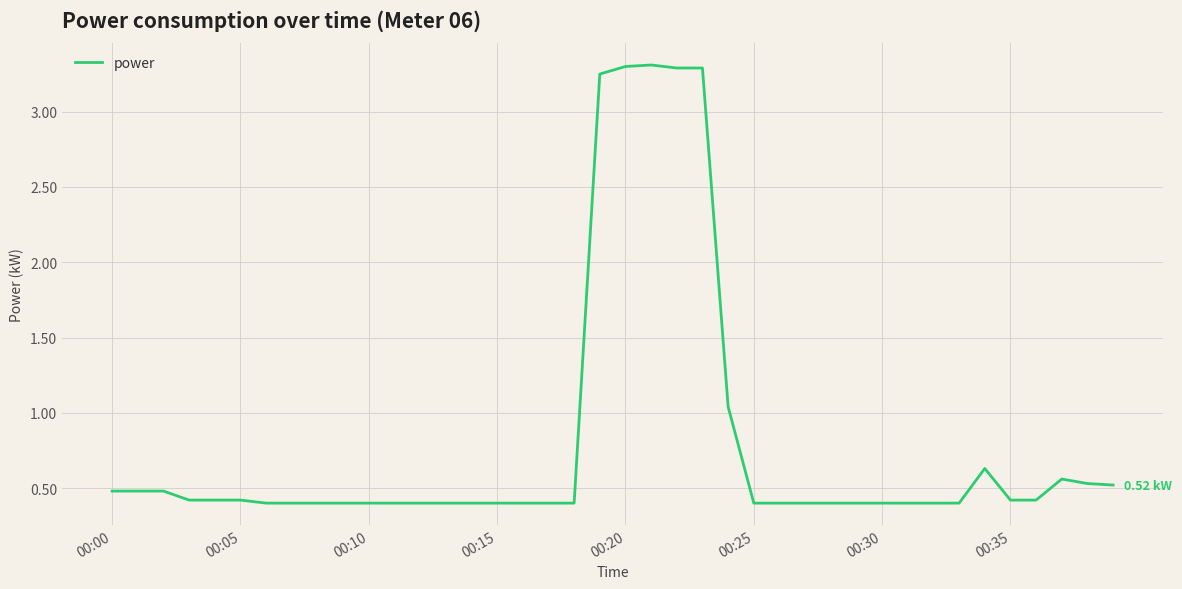

What is the difference between the maximum and minimum values?

2.9